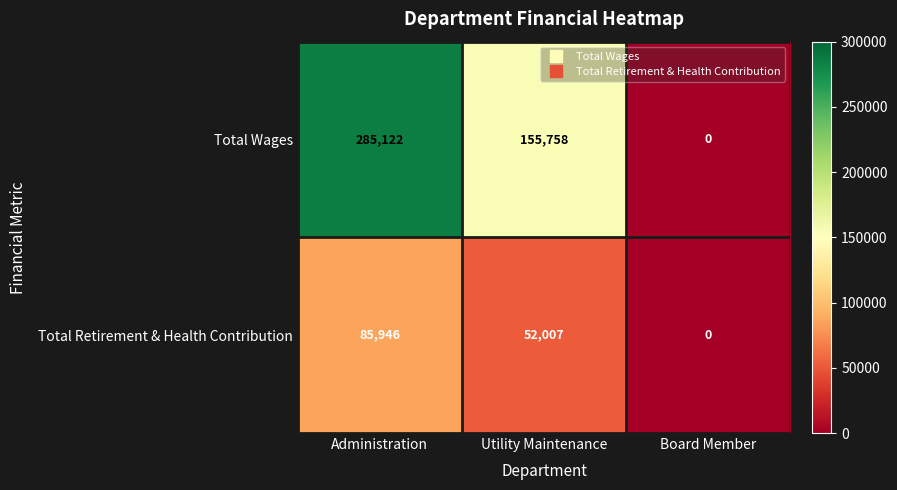

How many values in the Total Retirement & Health Contribution series are below 52007?

1